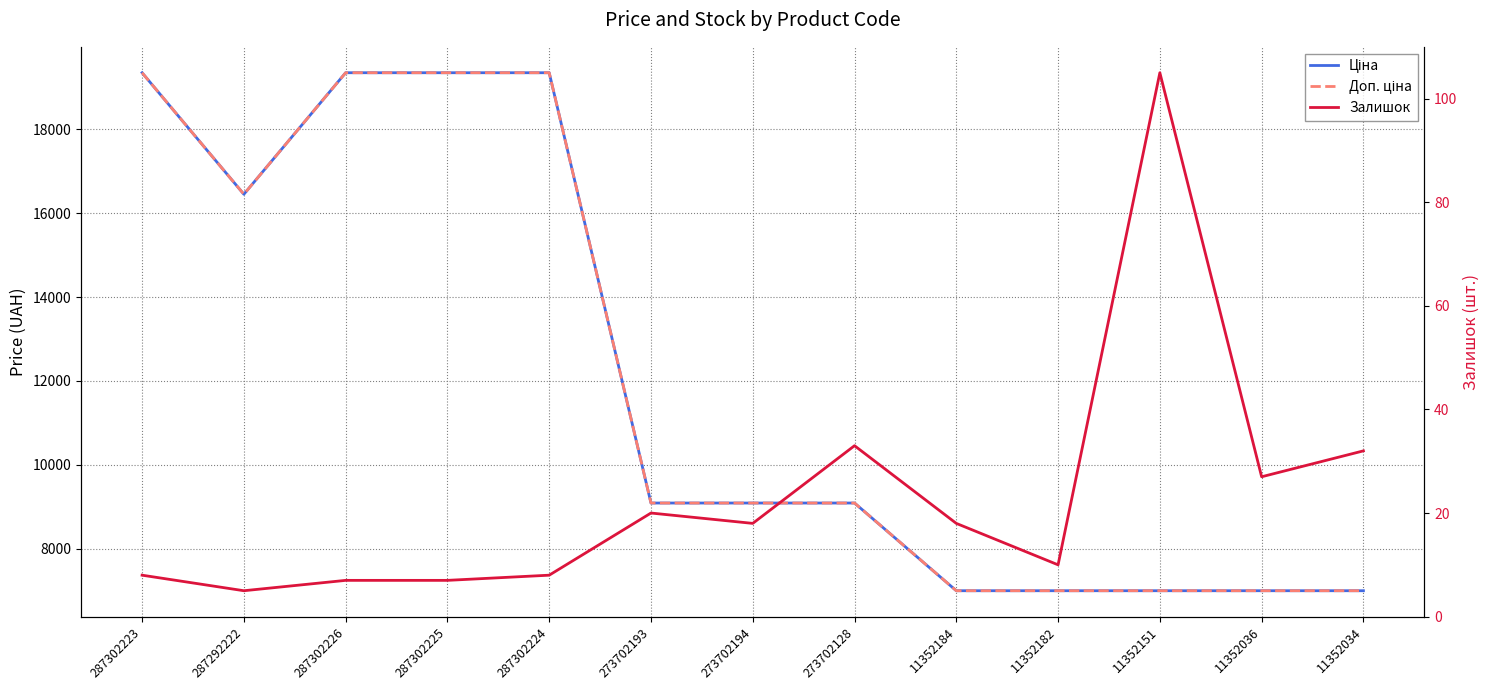

Rank the series by their maximum value, from highest to lowest.

Ціна, Доп. ціна, Залишок